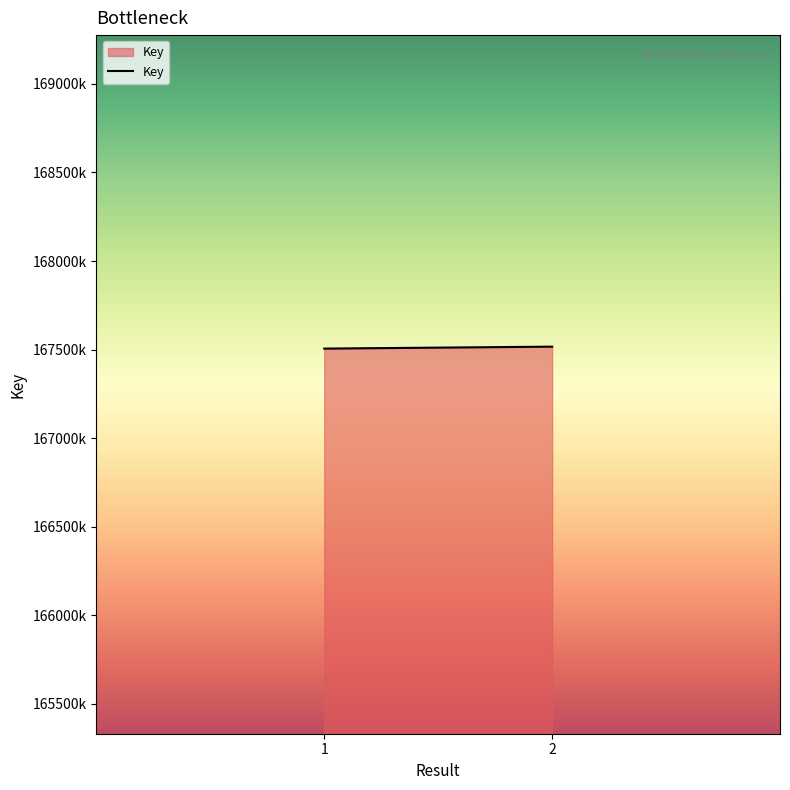

Does the chart have visible grid lines?

No